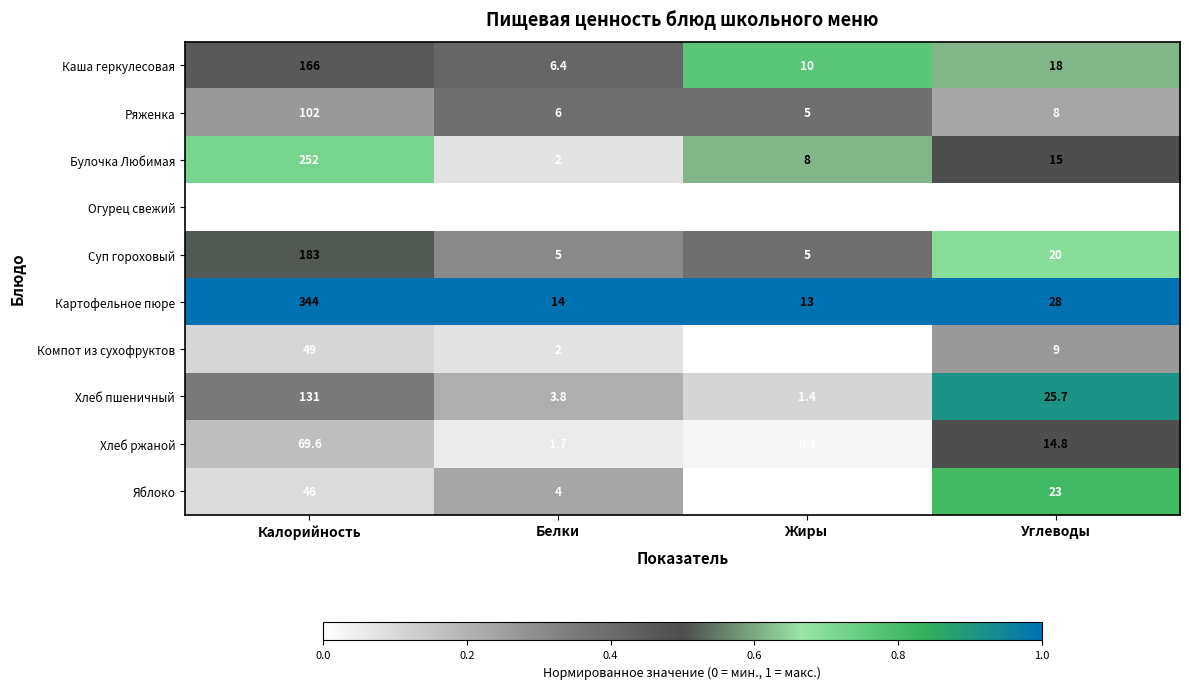

Which series changed the most between Калорийность and Белки?

Картофельное пюре